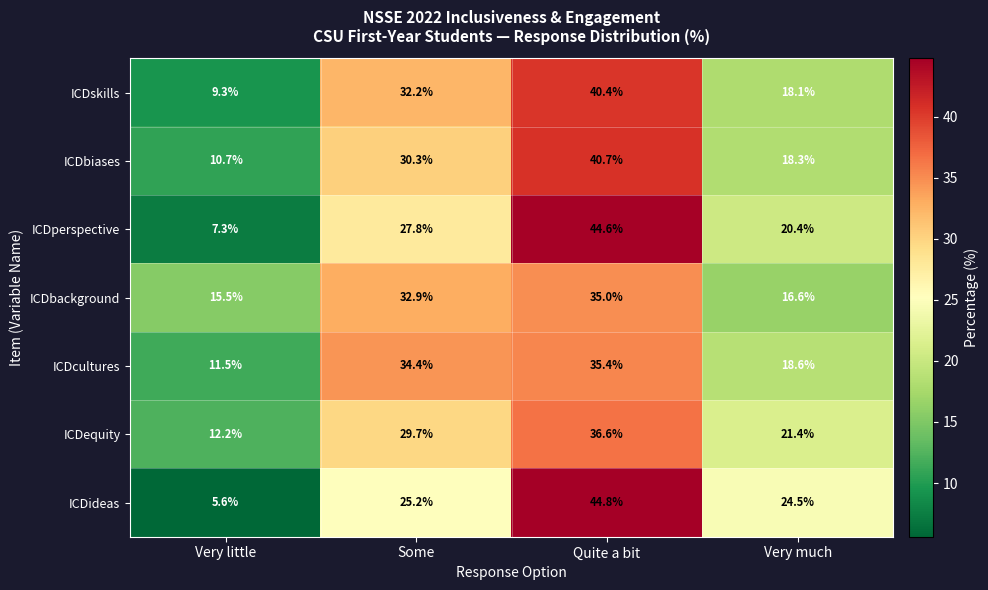

Is it true that ICDskills equals 40.4 at Quite a bit?

True